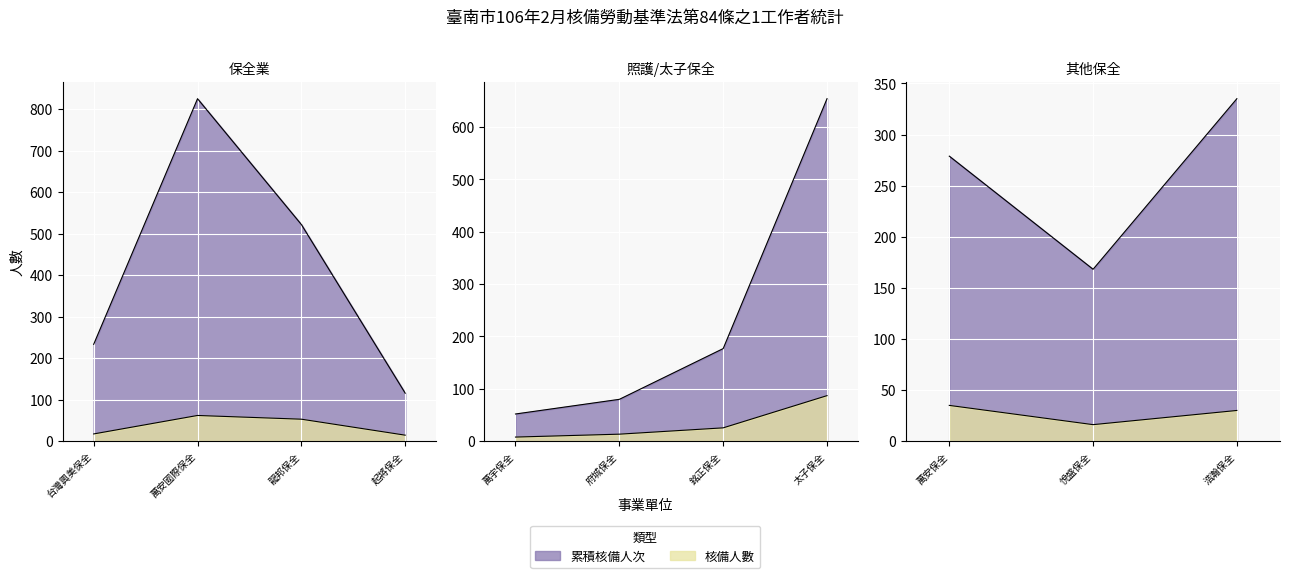

What is the average value of the 累積核備人次 series?

313